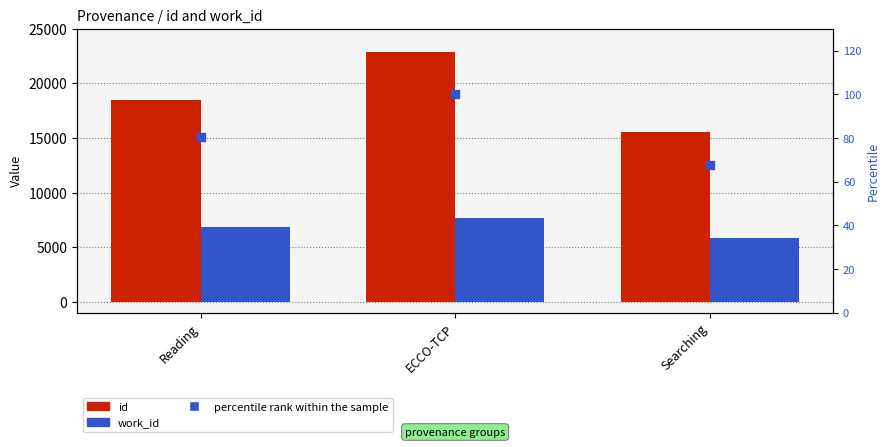

Which series has the largest total across all categories?

id